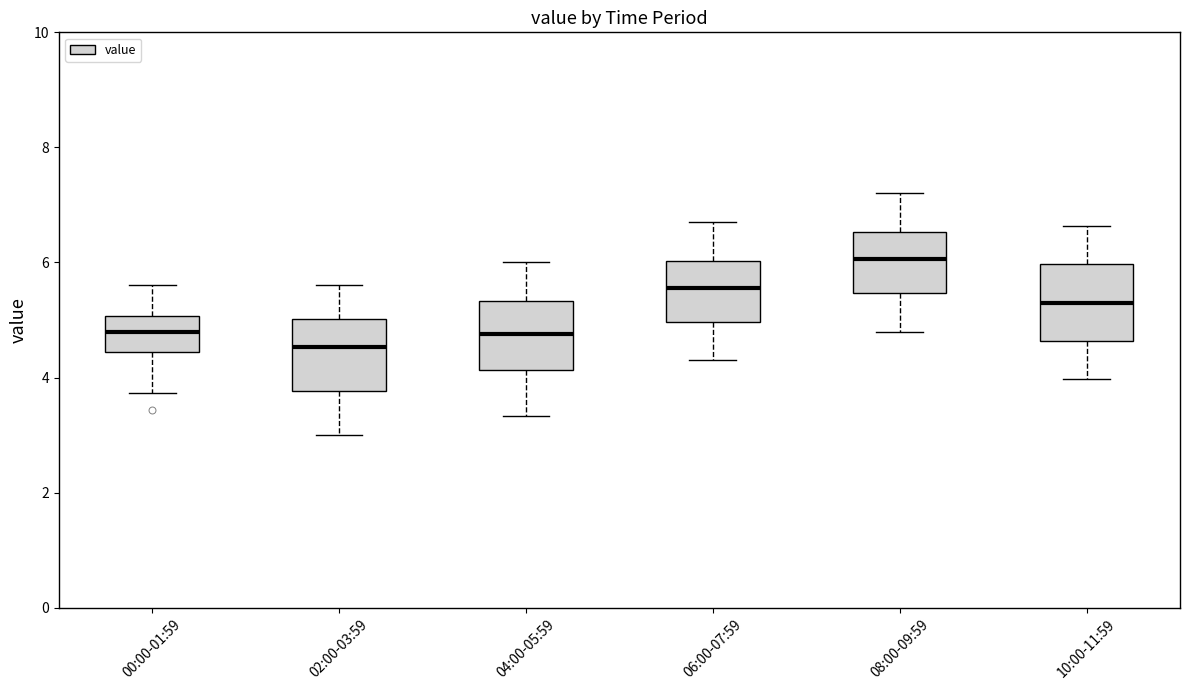

Reading left to right, transcribe this box plot: for each box, give where its median line is, the range the box spans, and where its two whiskers end, as read against the y-axis. The values are not printed on the chart, so give them approximately, as read against the axis.

00:00-01:59: median 4.8, box 4.4 to 5.0, whiskers 3.8 to 5.6
02:00-03:59: median 4.6, box 3.8 to 5.0, whiskers 3.0 to 5.6
04:00-05:59: median 4.8, box 4.2 to 5.4, whiskers 3.4 to 6.0
06:00-07:59: median 5.6, box 5.0 to 6.0, whiskers 4.4 to 6.8
08:00-09:59: median 6.0, box 5.4 to 6.6, whiskers 4.8 to 7.2
10:00-11:59: median 5.4, box 4.6 to 6.0, whiskers 4.0 to 6.6